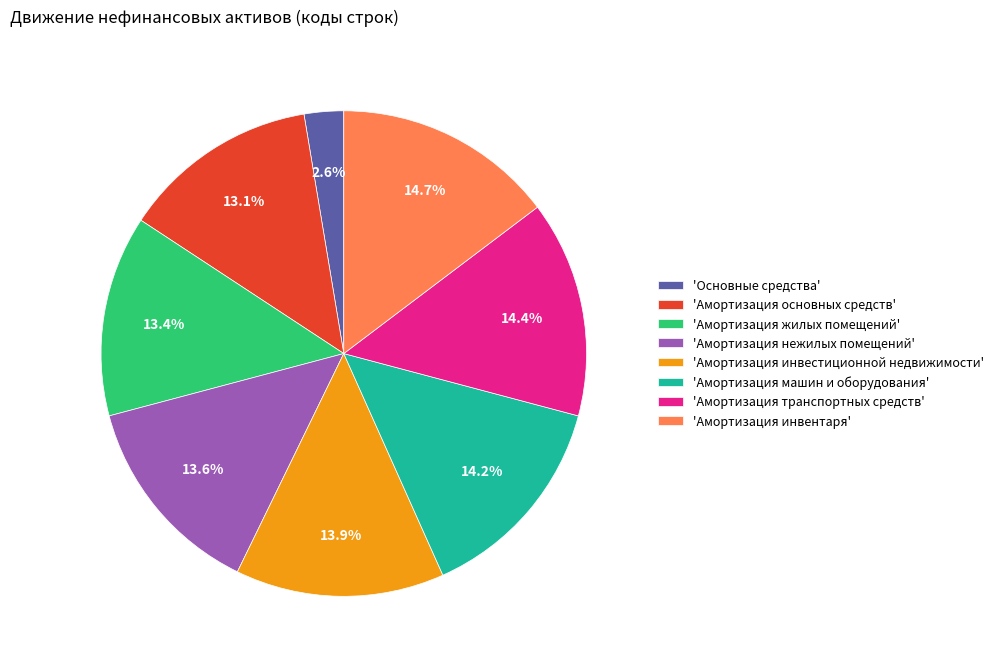

Which category has the smallest portion of the pie?

'Основные средства'